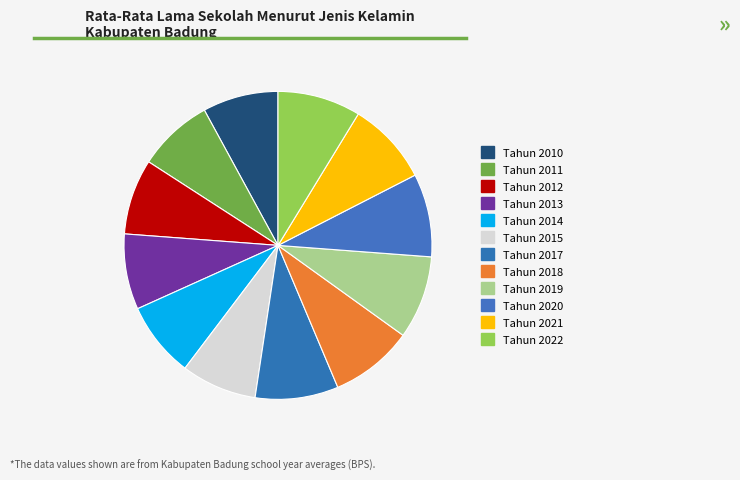

To the nearest percent, what is the difference between the Tahun 2022 and Tahun 2014 slice percentages?

1%